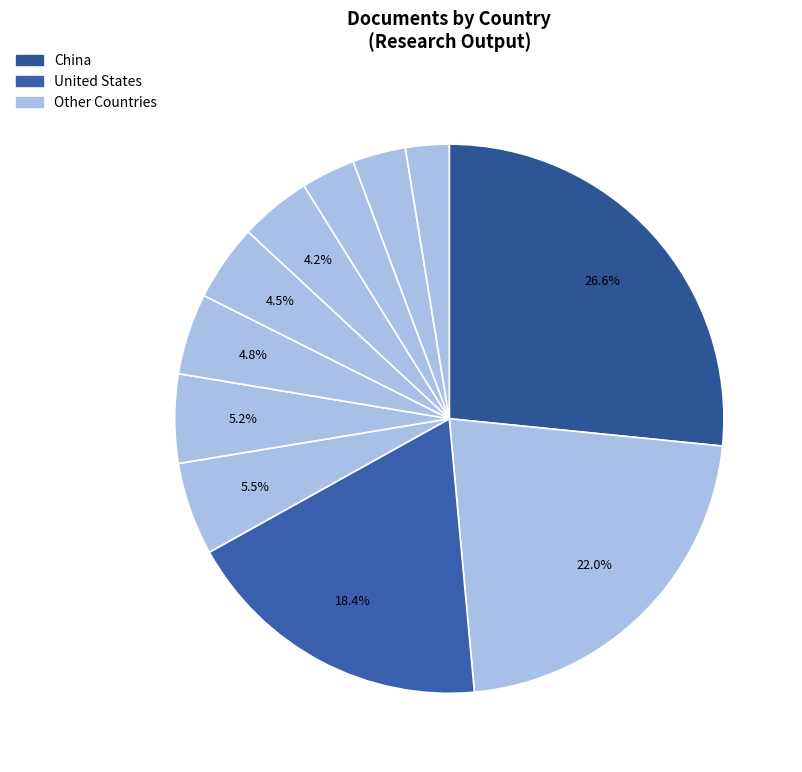

Which category has the biggest portion of the pie?

China